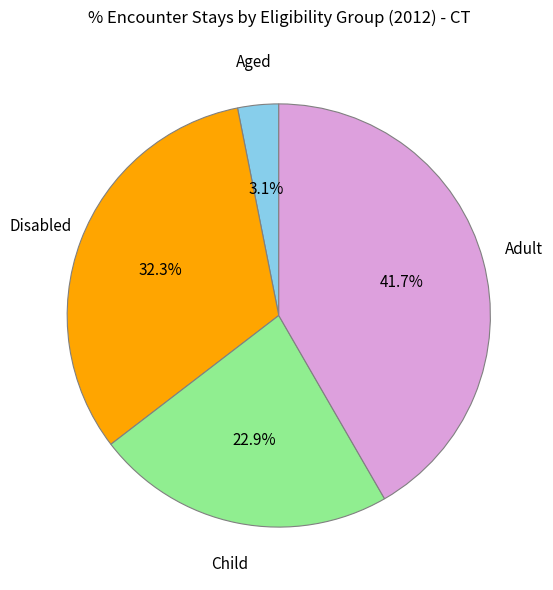

Count the number of slices in the pie.

4